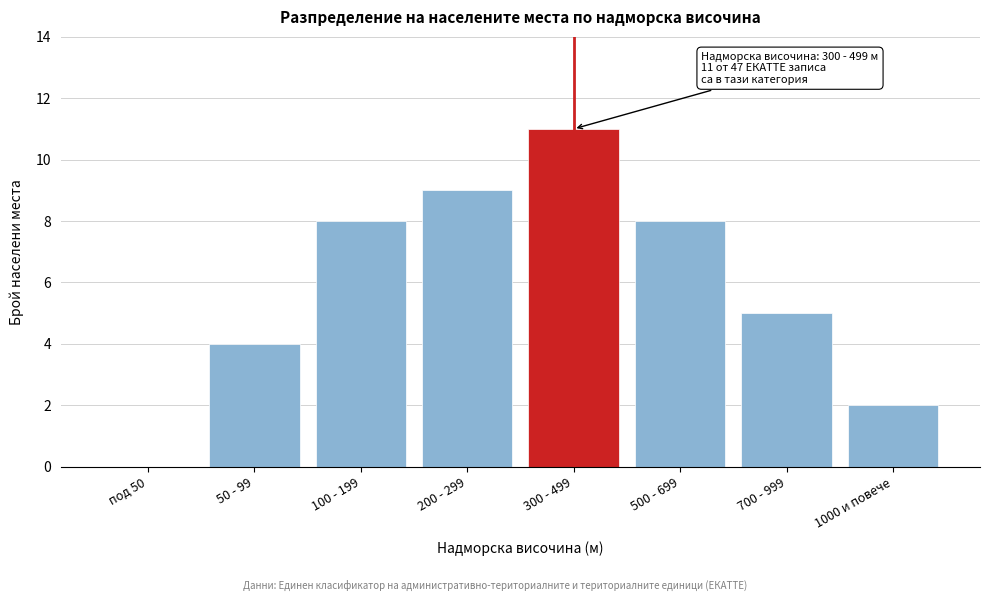

Reading right to left, what are all the values shown in this chart?

1000 и повече=2	700 - 999=5	500 - 699=8	300 - 499=11	200 - 299=9	100 - 199=8	50 - 99=4	под 50=0